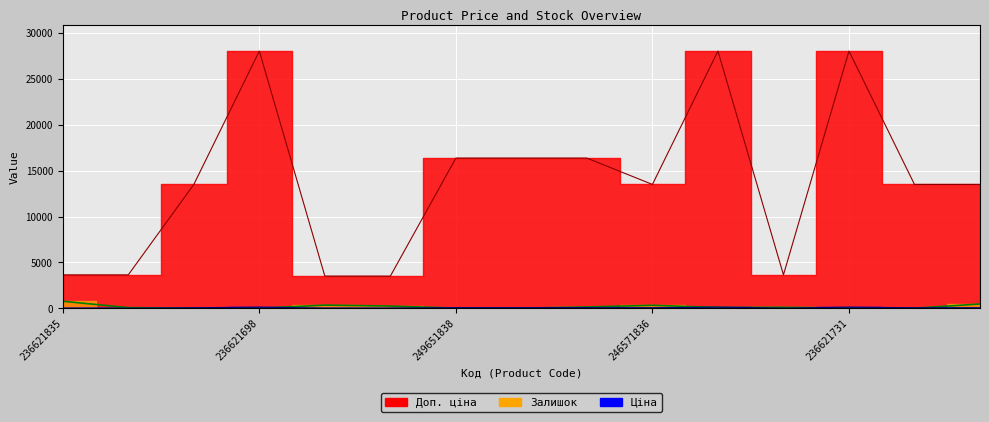

At how many categories does at least one series exceed 7864?

10